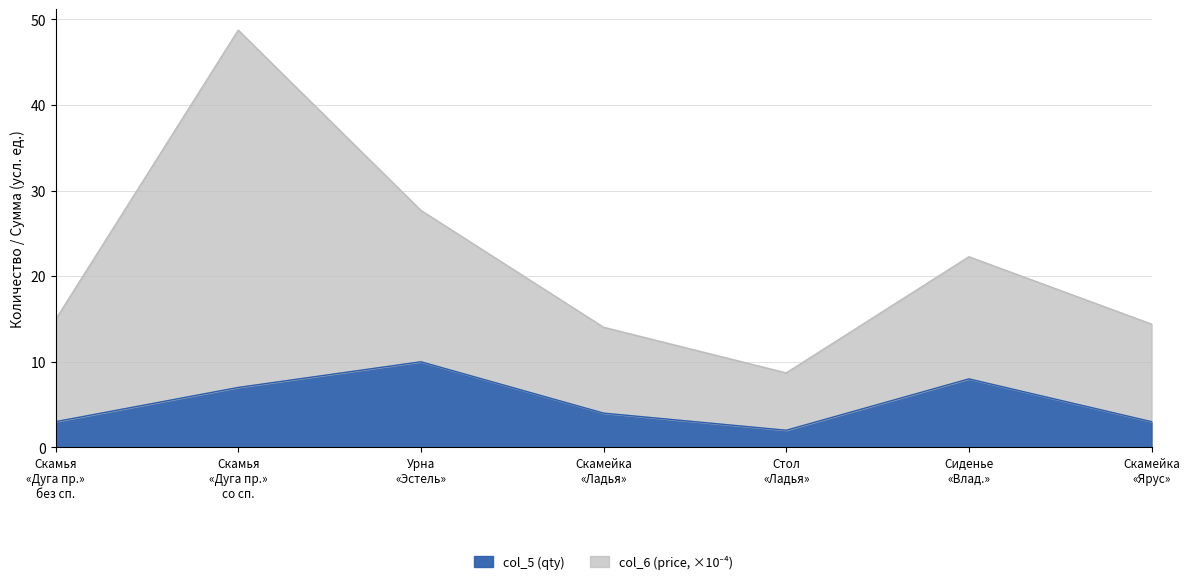

What is the highest value of the col_5 (qty) series?

10.0